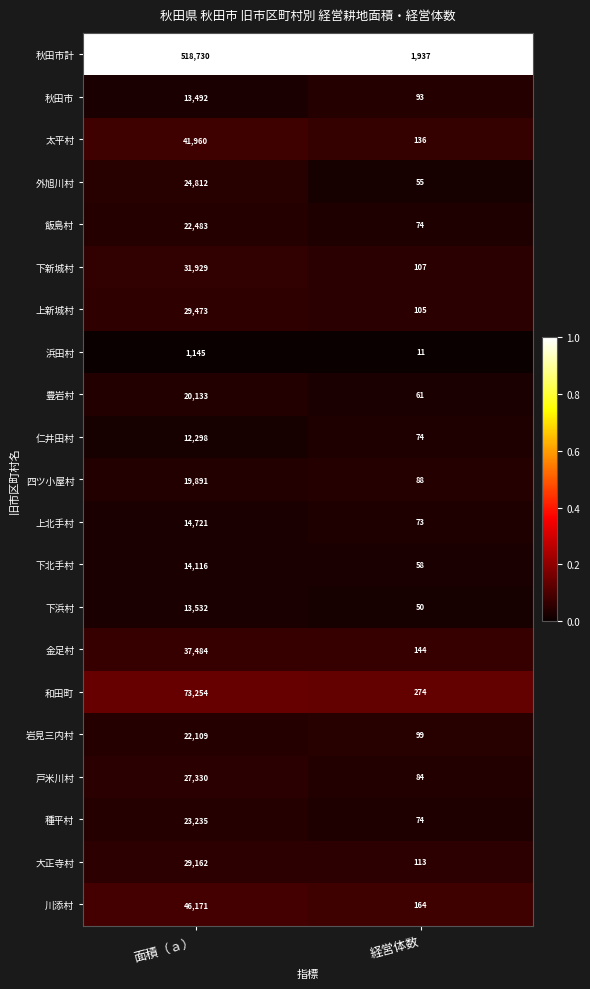

The 秋田市 series shows 13492 at 面積（ａ）. True or false?

True